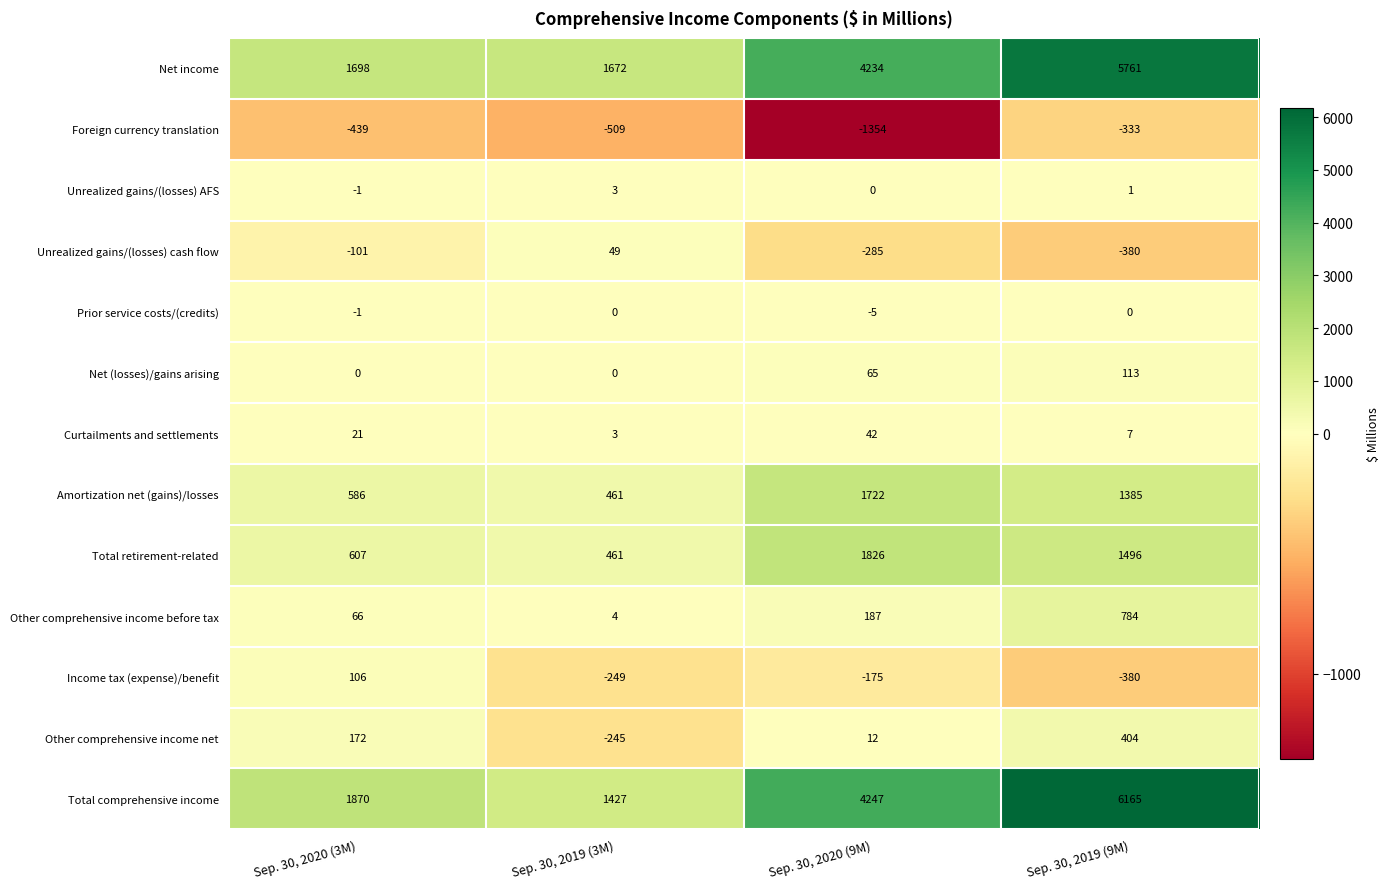

List the series in order of their peak value, highest first.

Total comprehensive income, Net income, Total retirement-related, Amortization net (gains)/losses, Other comprehensive income before tax, Other comprehensive income net, Net (losses)/gains arising, Income tax (expense)/benefit, Unrealized gains/(losses) cash flow, Curtailments and settlements, Unrealized gains/(losses) AFS, Prior service costs/(credits), Foreign currency translation